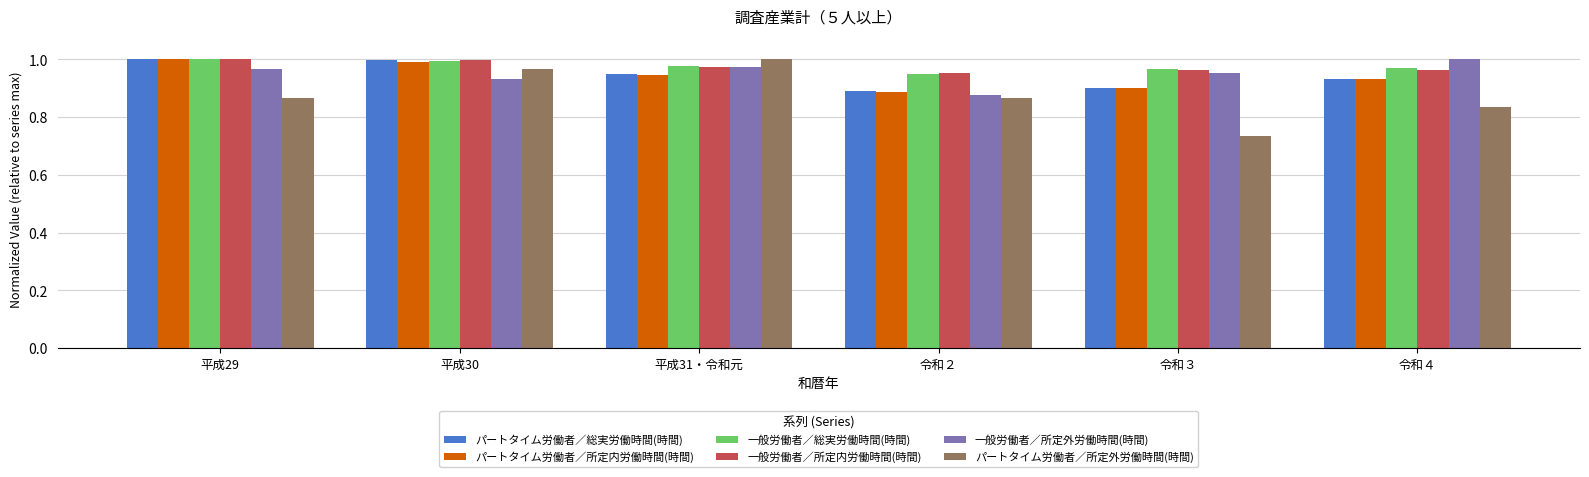

What is the total value across all series at 平成30?

5.9